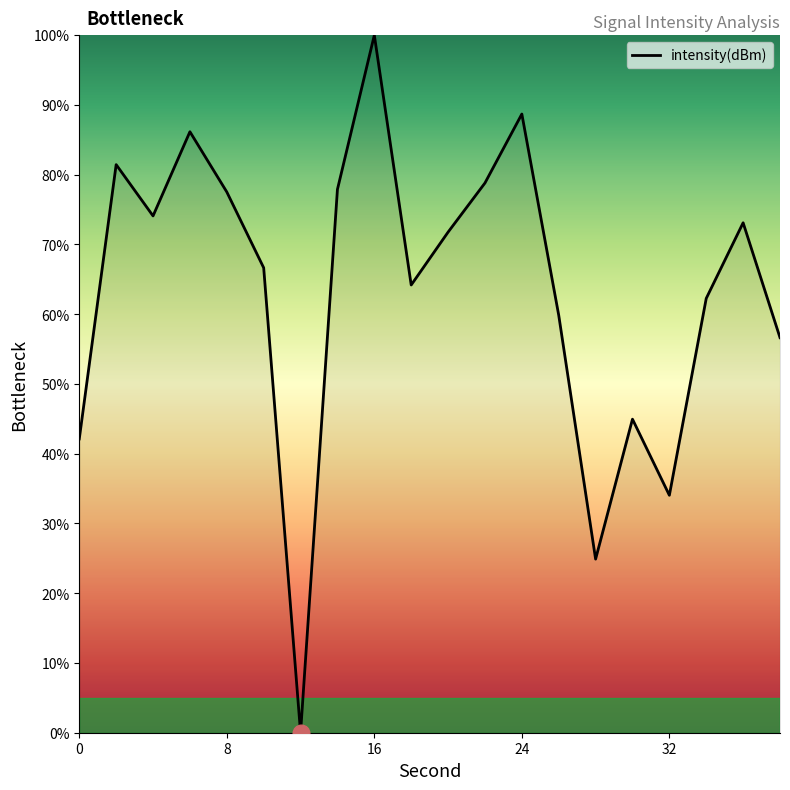

What is the maximum value shown in the chart?

100.0